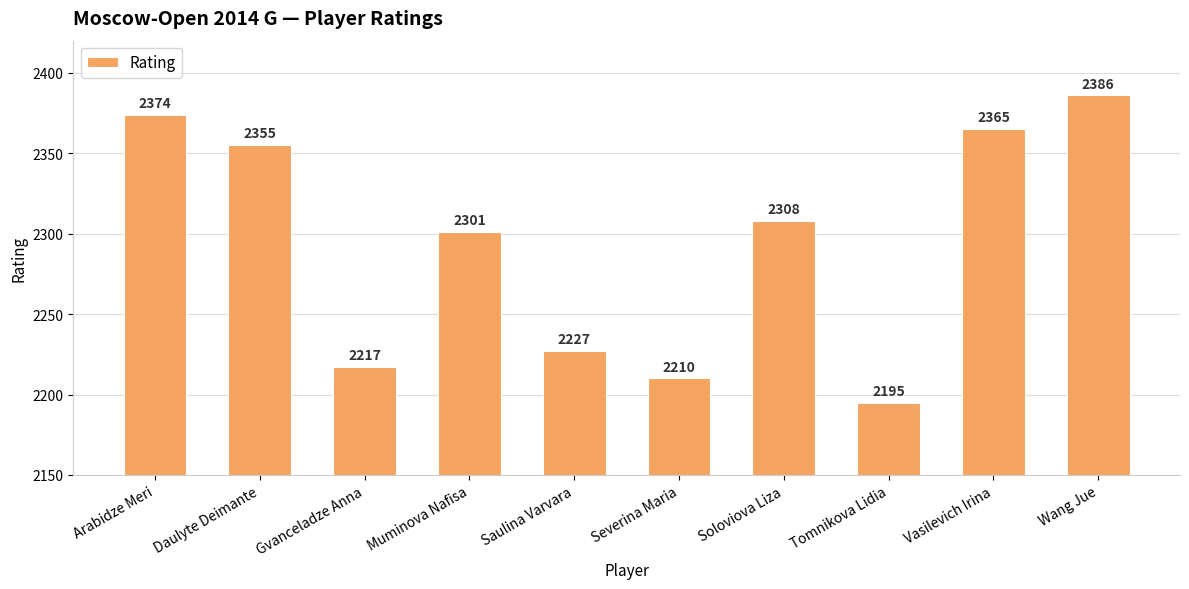

True or false: the data shows 2365 at Vasilevich Irina.

True